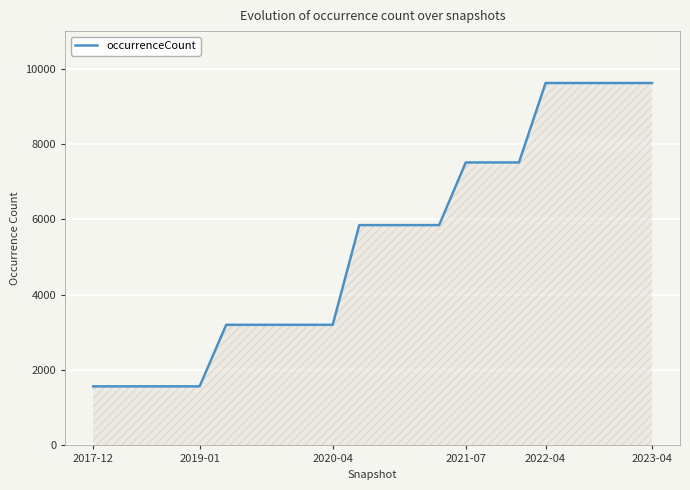

What is the maximum value shown in the chart?

9622